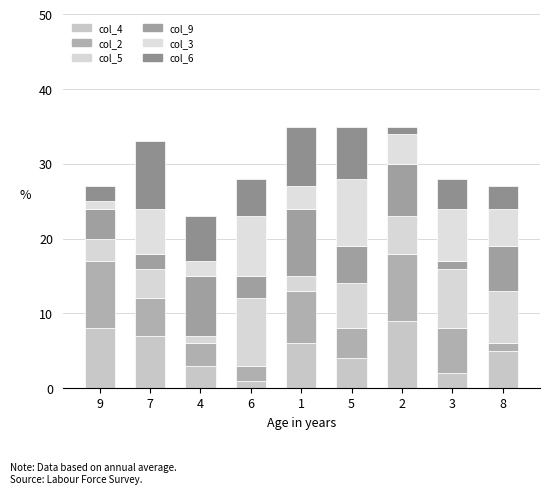

How many bars are there in total?

9